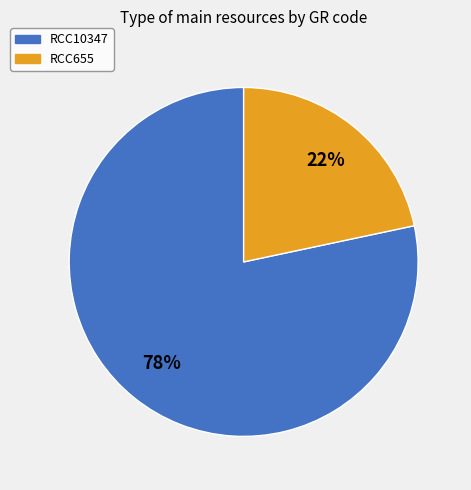

Which has a higher value, RCC10347 or RCC655?

RCC10347